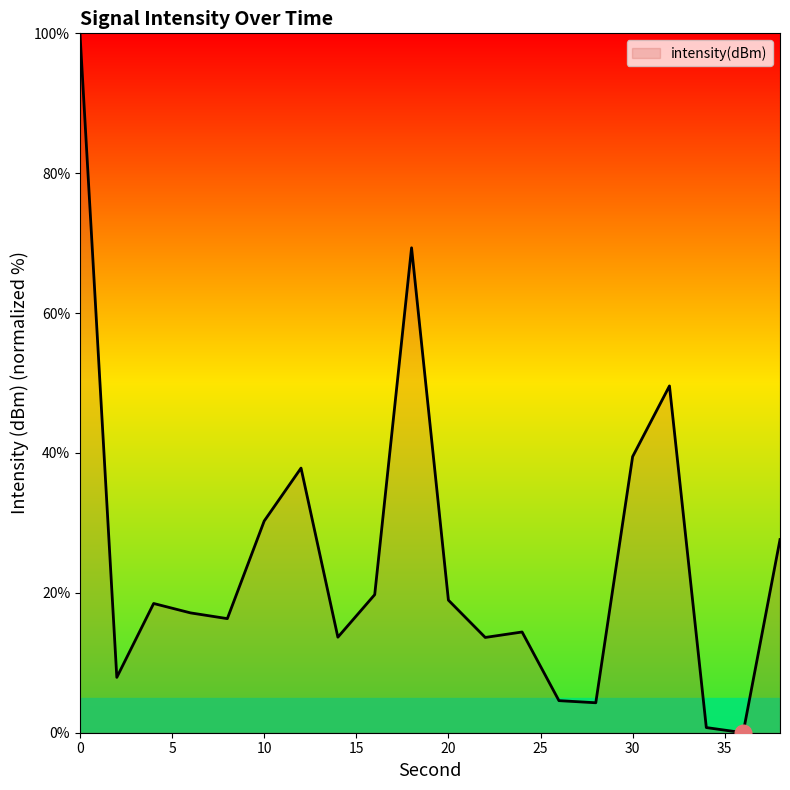

What is the average value?

25.2